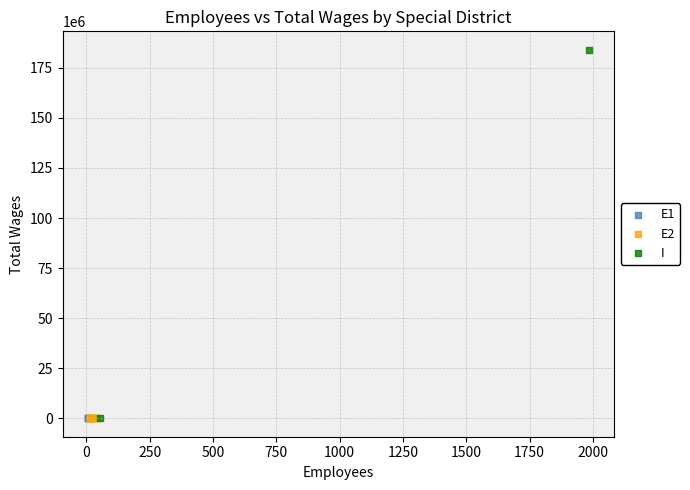

What are all the series names shown in the legend?

E1, E2, I